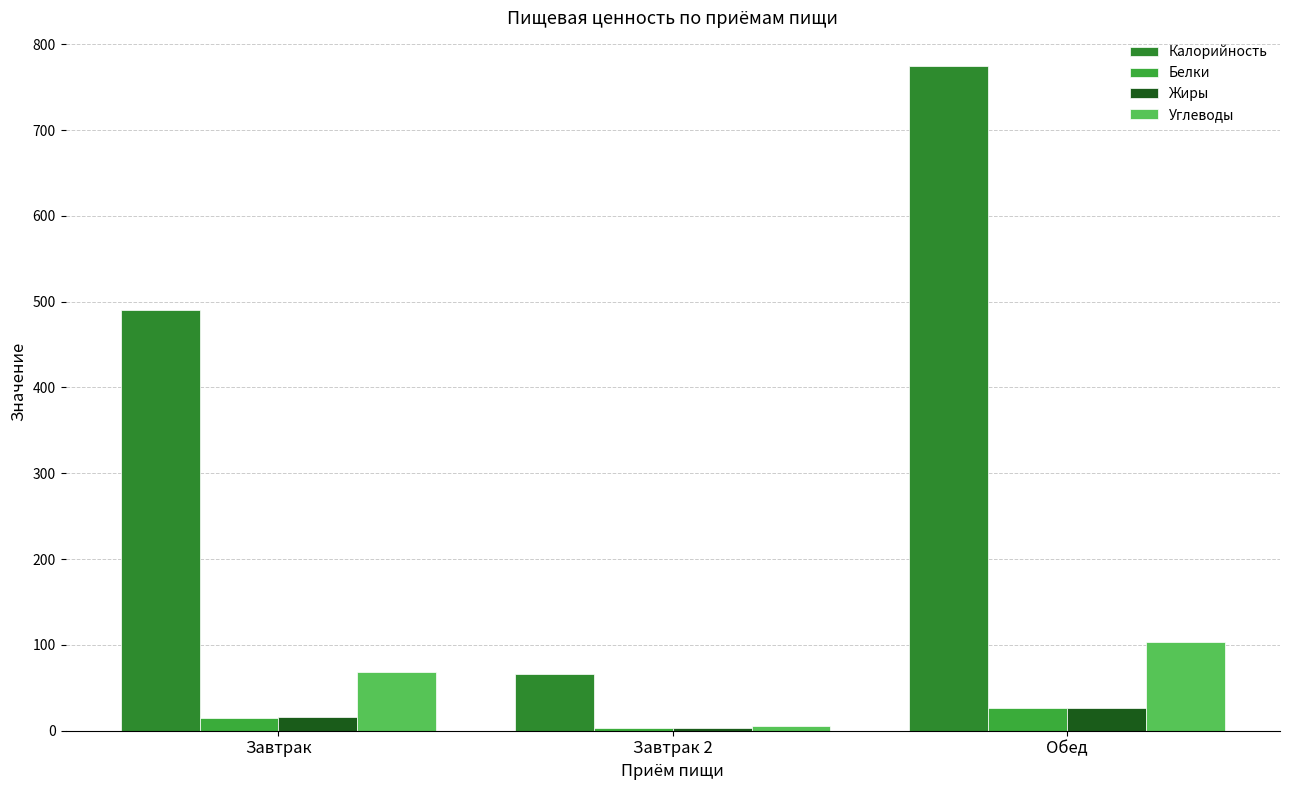

What is the sum of the Жиры values at Завтрак and Обед?

42.2